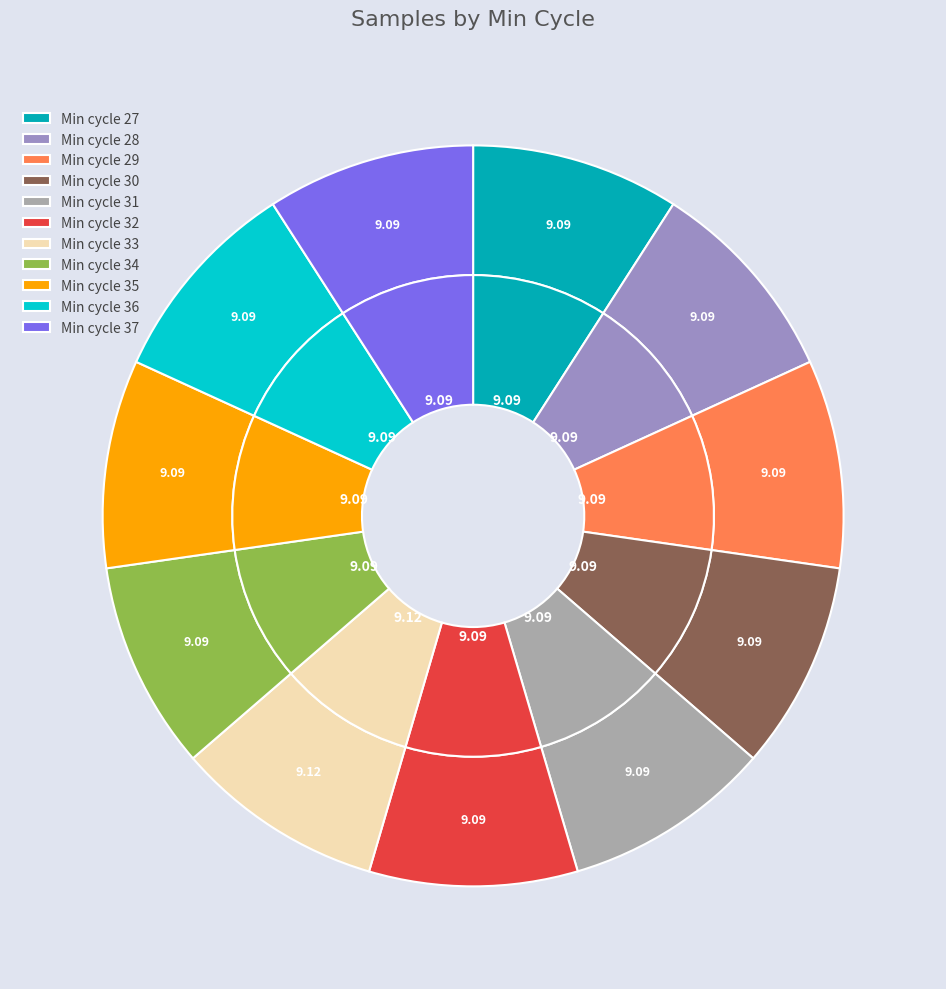

How many segments does this pie chart have?

11